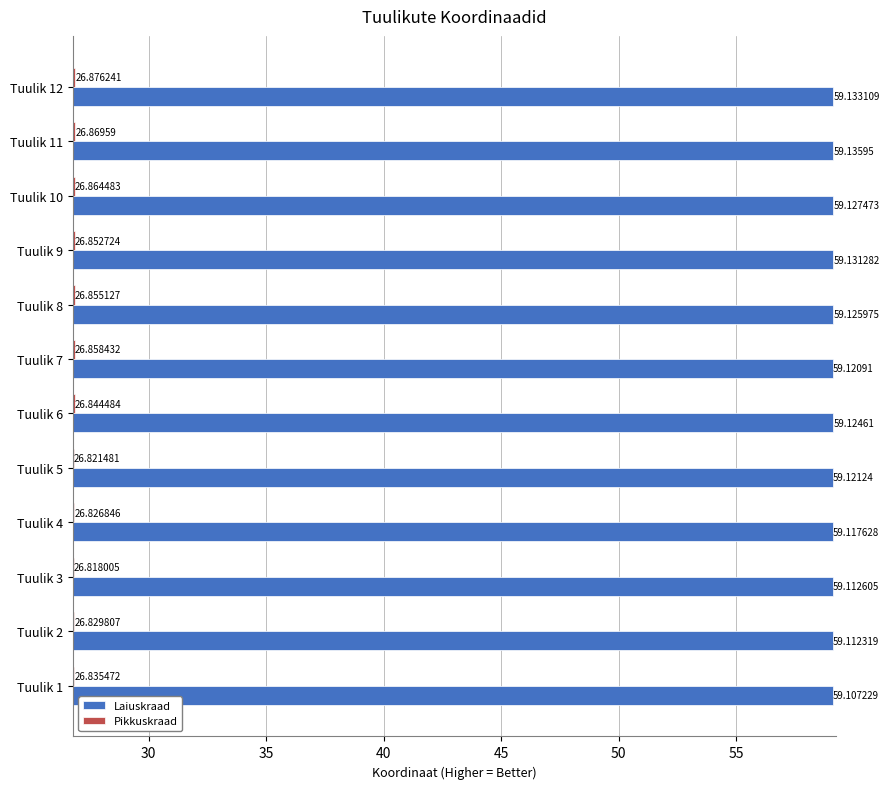

Which category has the lowest value in the Pikkuskraad series?

Tuulik 3